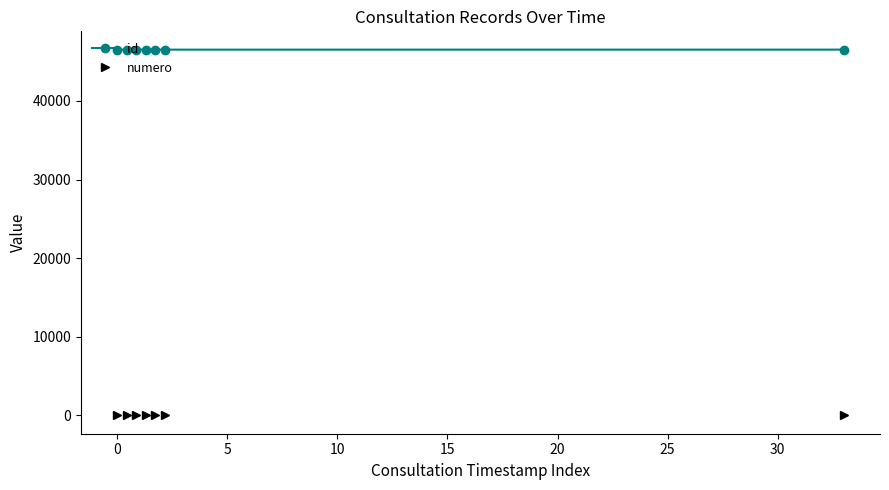

What is the difference between the maximum and minimum values in the id series?

8